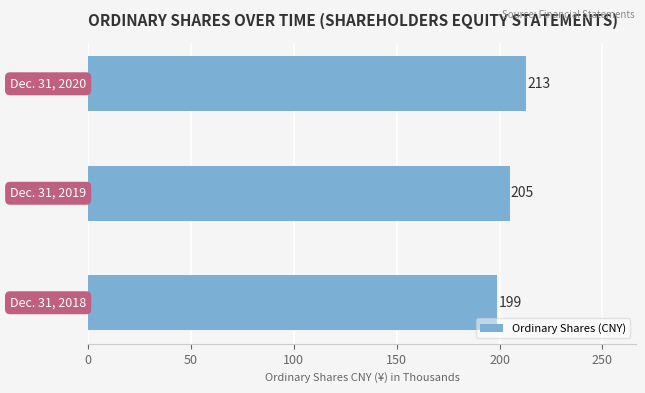

What is the average value?

206